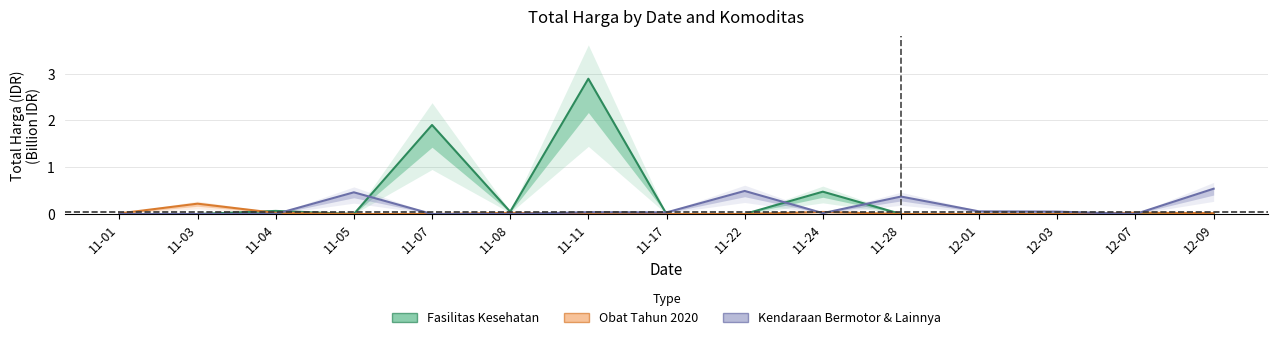

Where is Kendaraan Bermotor & Lainnya nearest to the value 0?

11-01